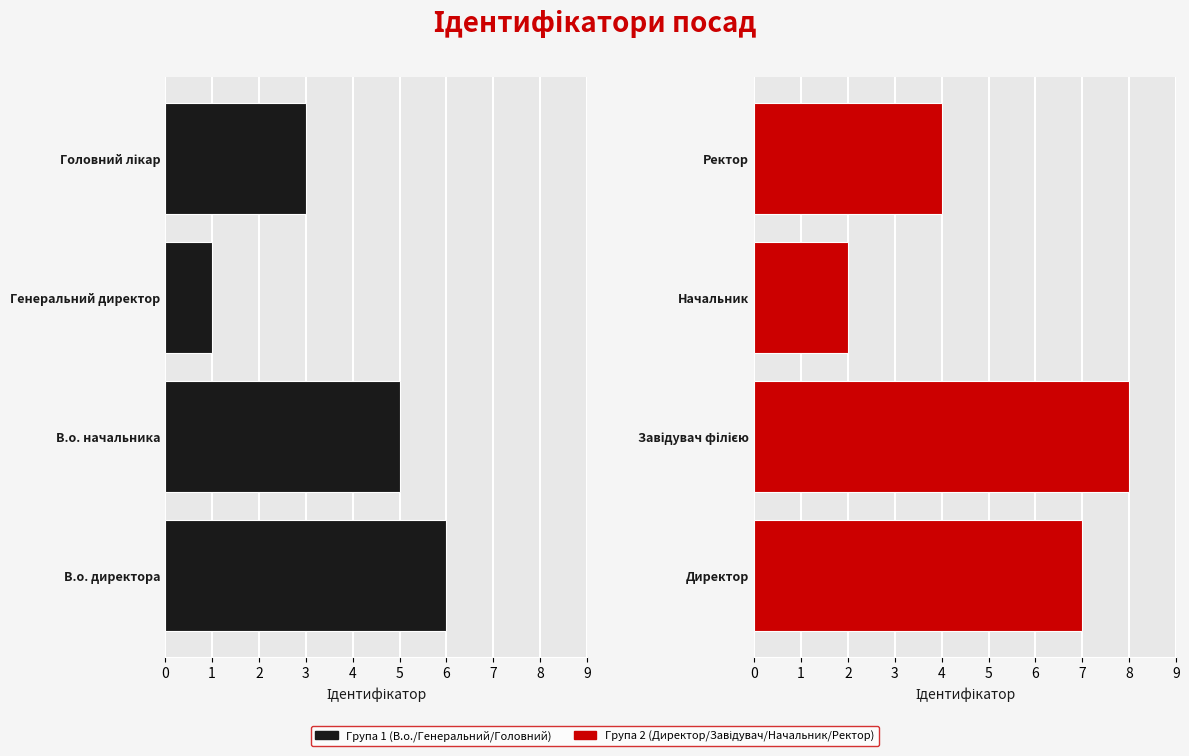

What is the greatest value displayed?

8